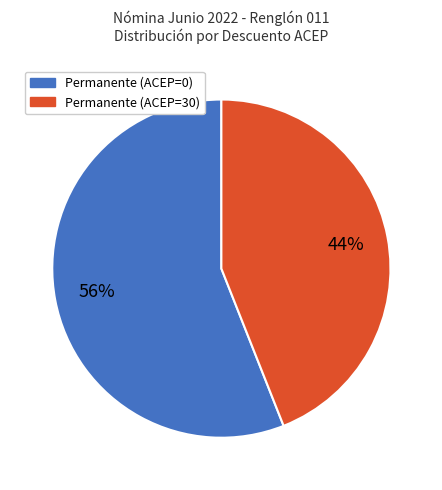

Is there any slice that represents more than half of the pie?

Yes